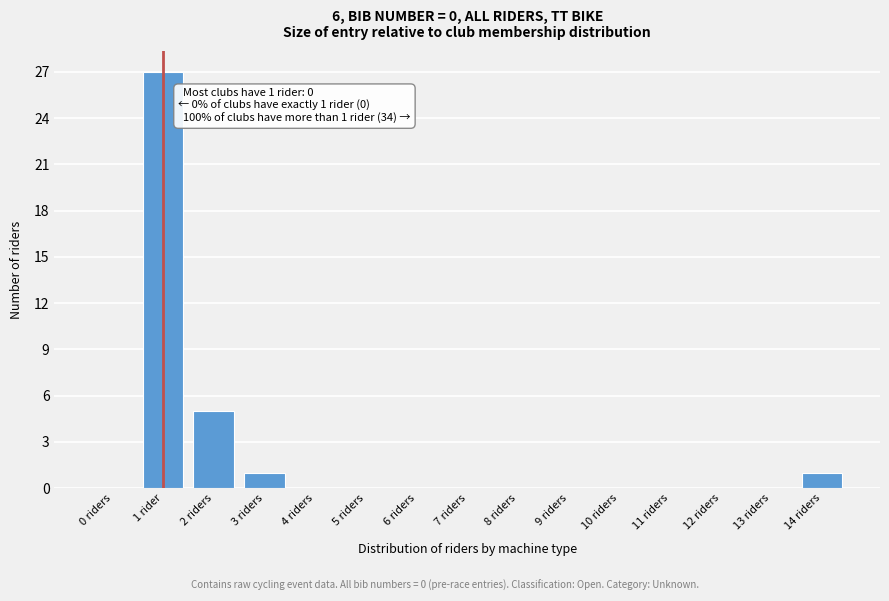

Reading left to right, transcribe all the data shown in this chart.

0 riders=0	1 rider=27	2 riders=5	3 riders=1	4 riders=0	5 riders=0	6 riders=0	7 riders=0	8 riders=0	9 riders=0	10 riders=0	11 riders=0	12 riders=0	13 riders=0	14 riders=1